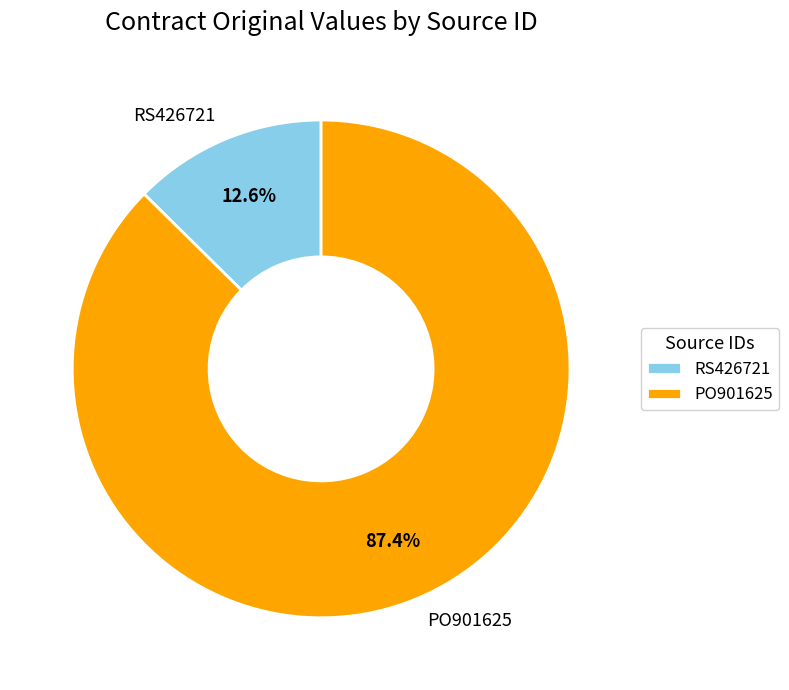

The RS426721 slice represents 18% of the pie. True or false?

False